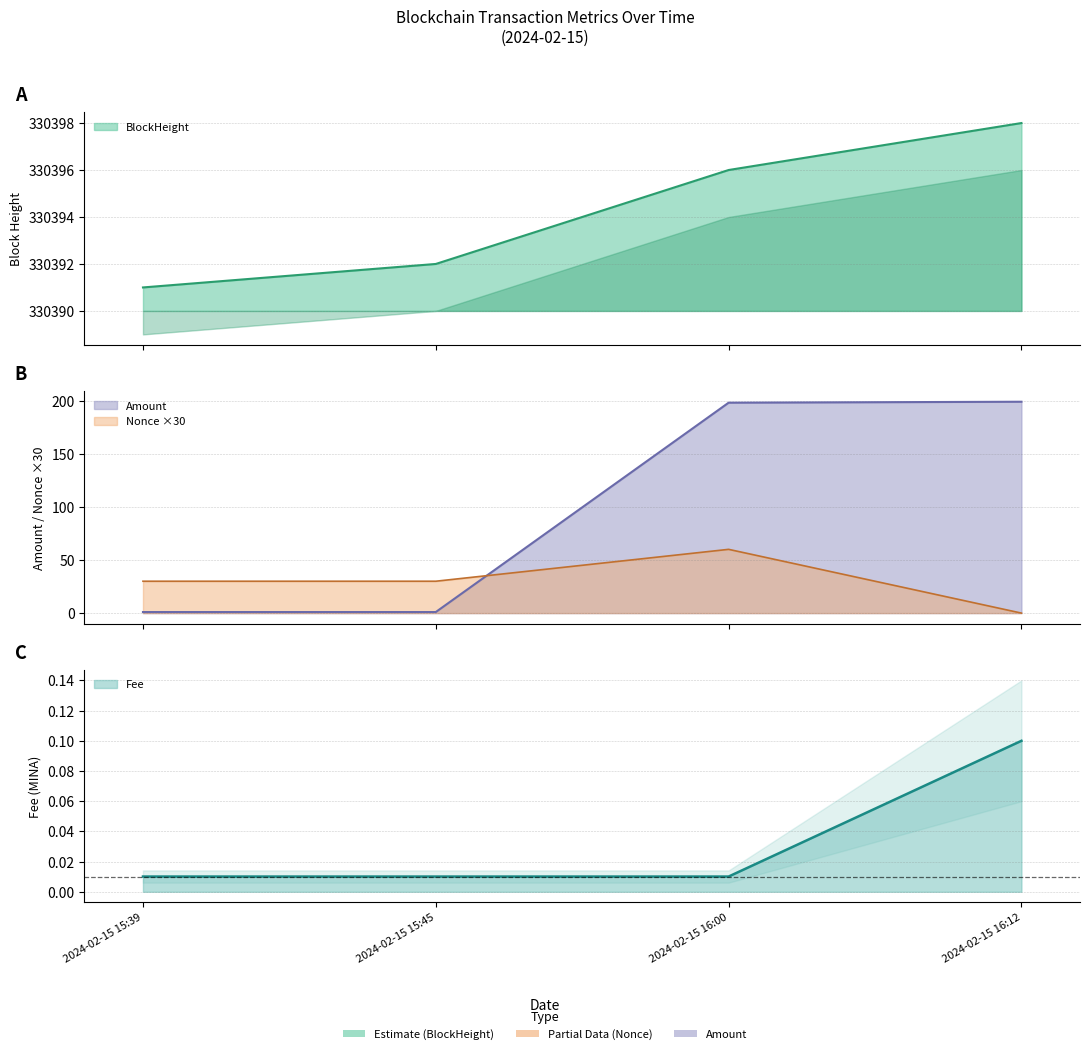

At which label is Fee closest to 0?

2024-02-15 15:39